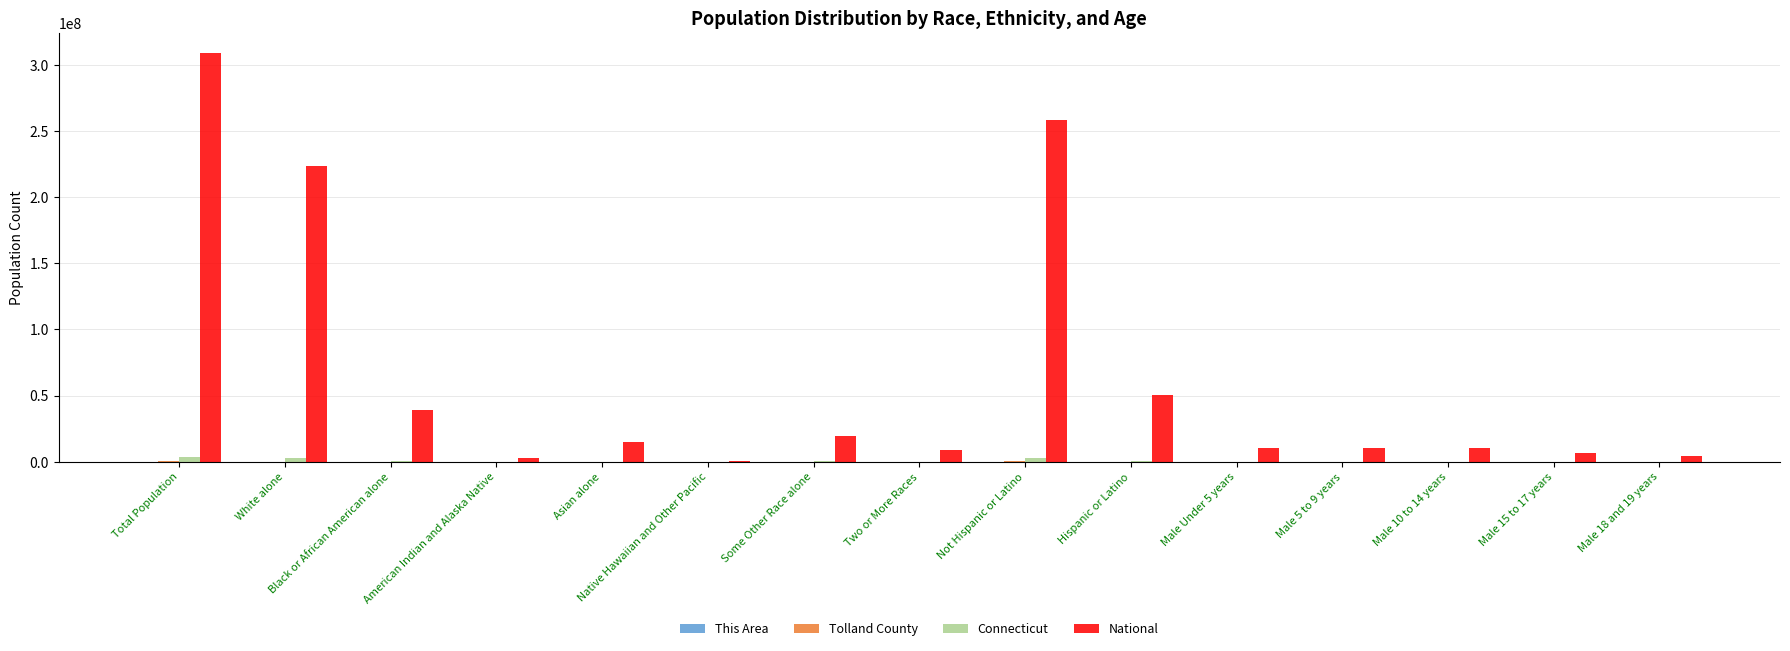

Between Black or African American alone and Male 18 and 19 years, which series saw the biggest shift?

National